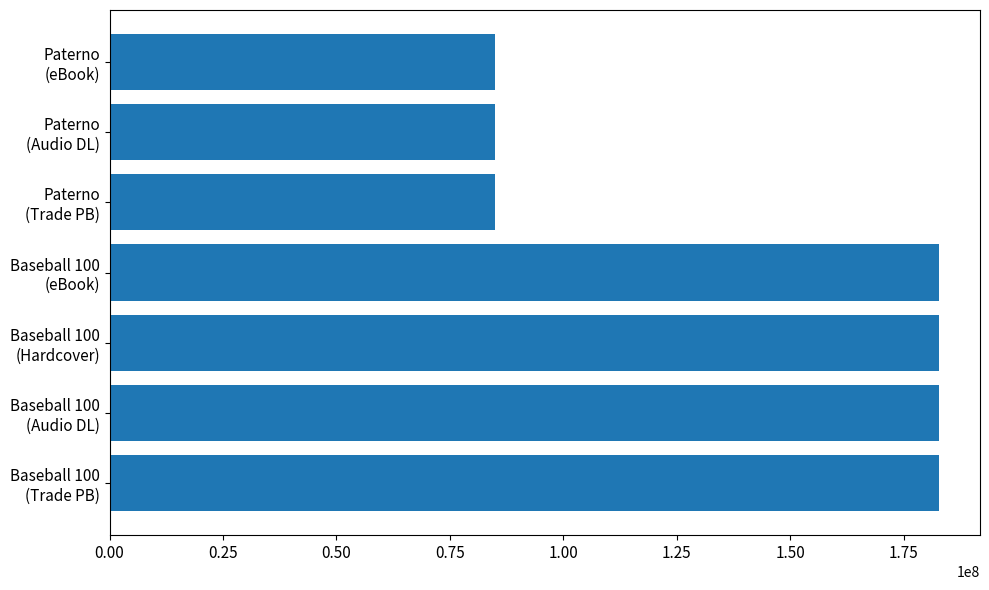

What is the minimum value shown in the chart?

84843911